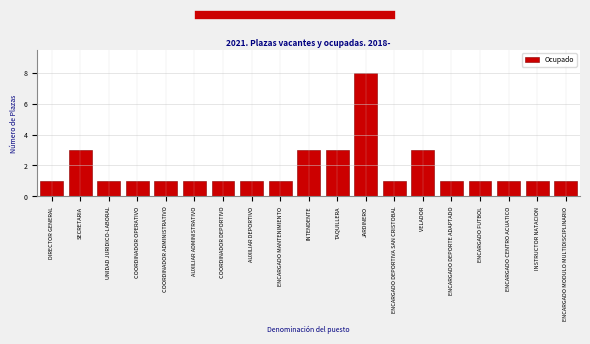

Reading left to right, what are all the values shown in this chart?

1	3	1	1	1	1	1	1	1	3	3	8	1	3	1	1	1	1	1